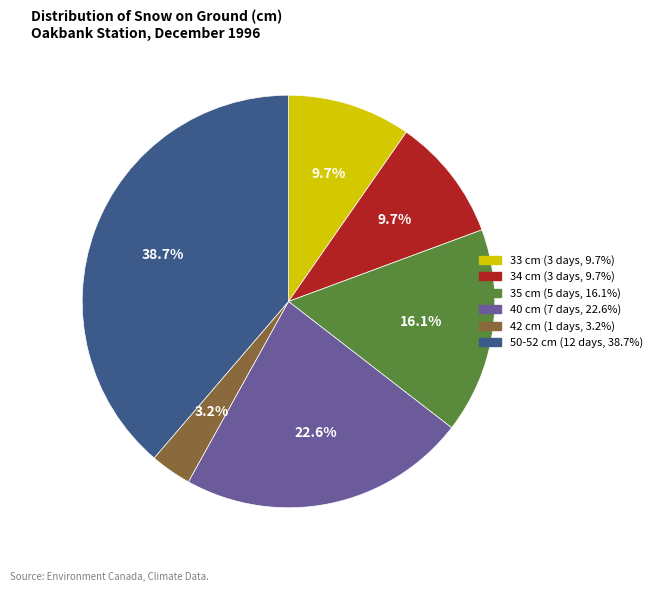

Does any single category account for the majority?

No